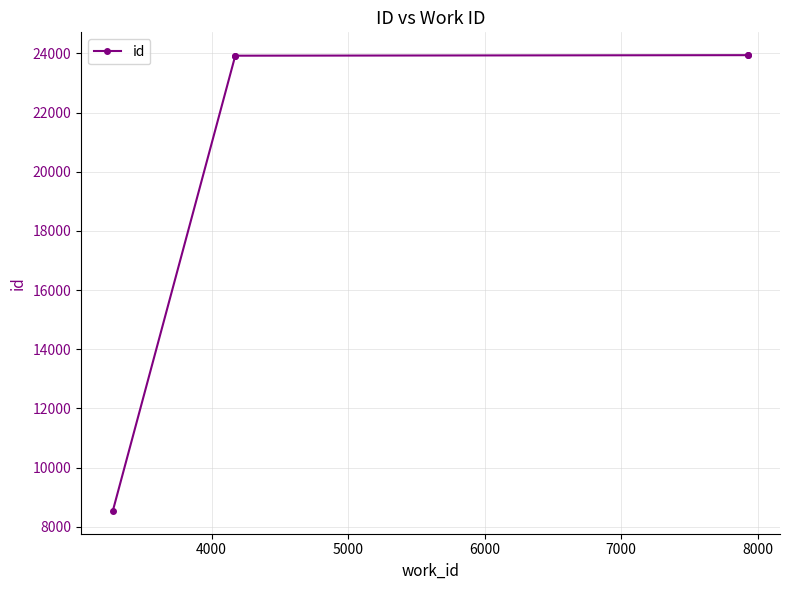

True or false: the data shows 23942 at 7000.

True